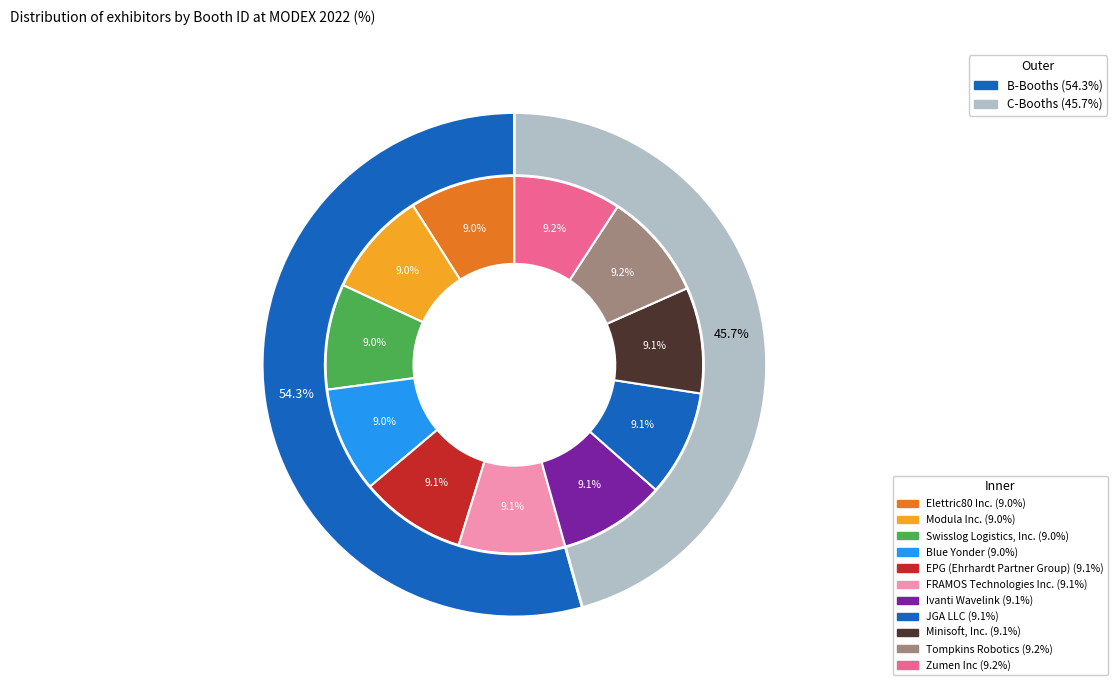

To the nearest percent, what is the combined percentage of Modula Inc. and FRAMOS Technologies Inc.?

18%